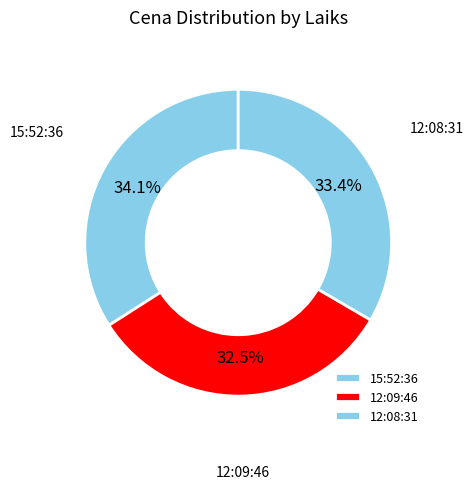

To the nearest percent, what percentage of the pie is 12:09:46?

33%